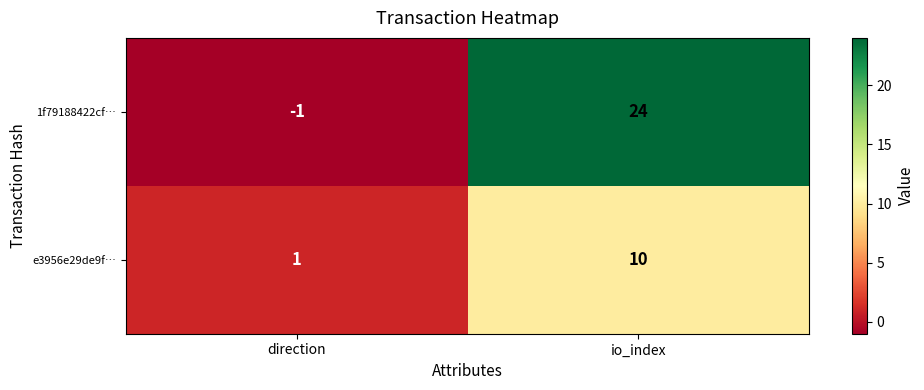

Which category has the lowest value across all series?

direction